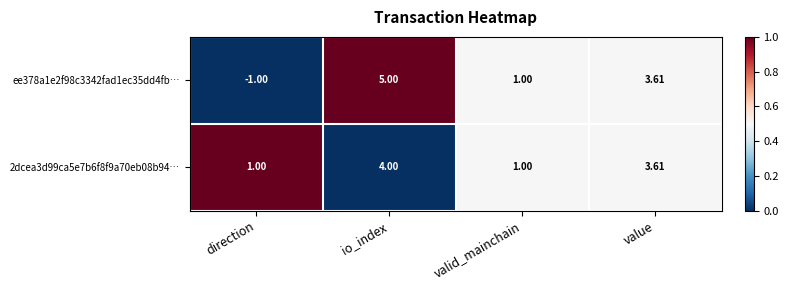

What is the total value across all series at valid_mainchain?

2.0